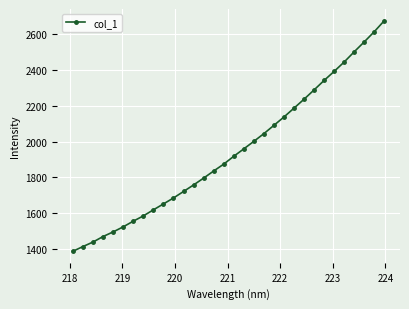

What is the smallest value displayed?

1385.9